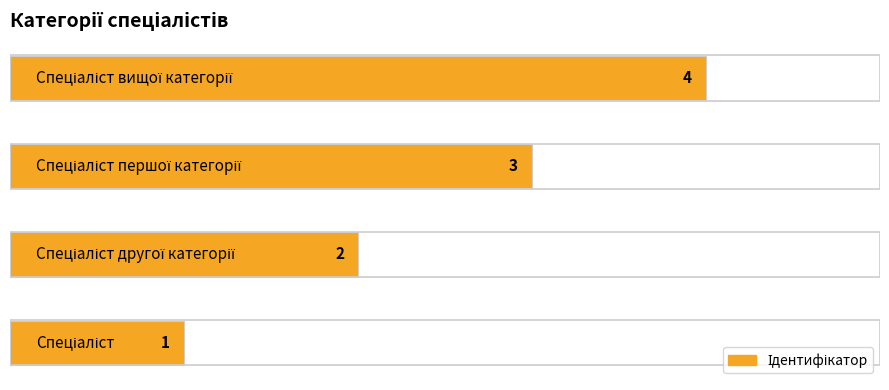

What is the difference between the maximum and second lowest values?

2